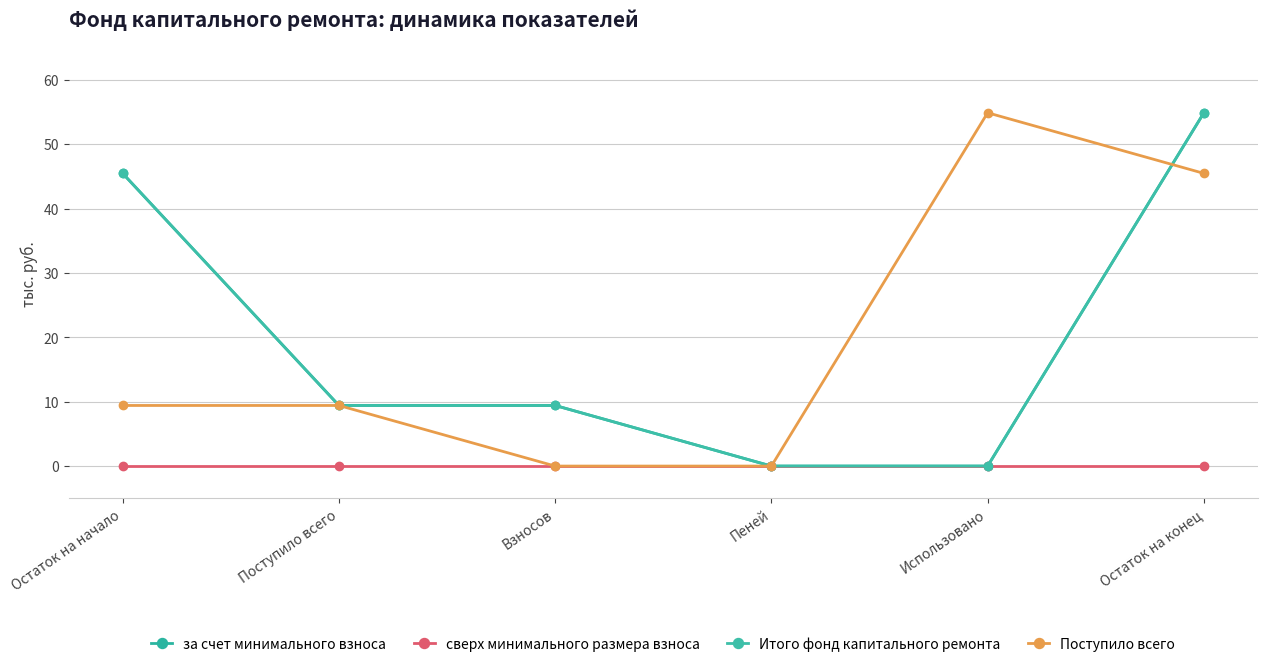

True or false: сверх минимального размера взноса and Итого фонд капитального ремонта intersect in this chart.

False